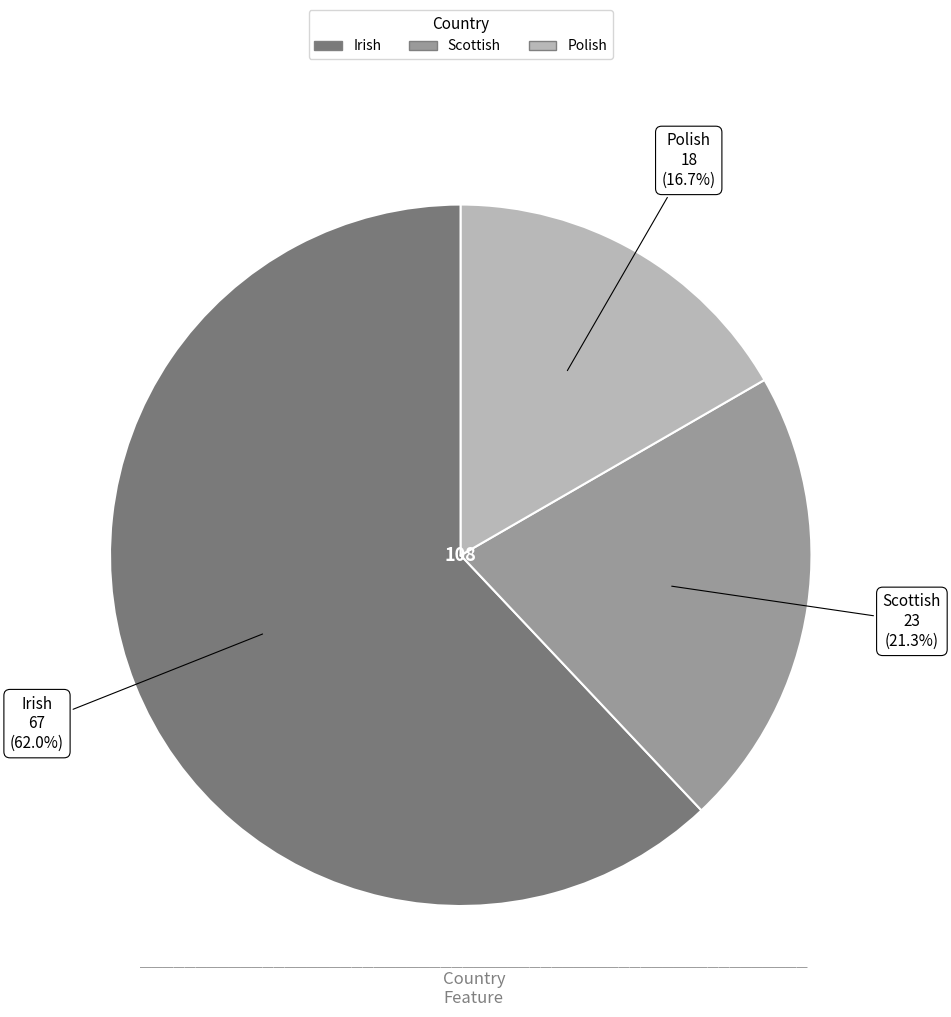

Is there a majority slice in this chart?

Yes